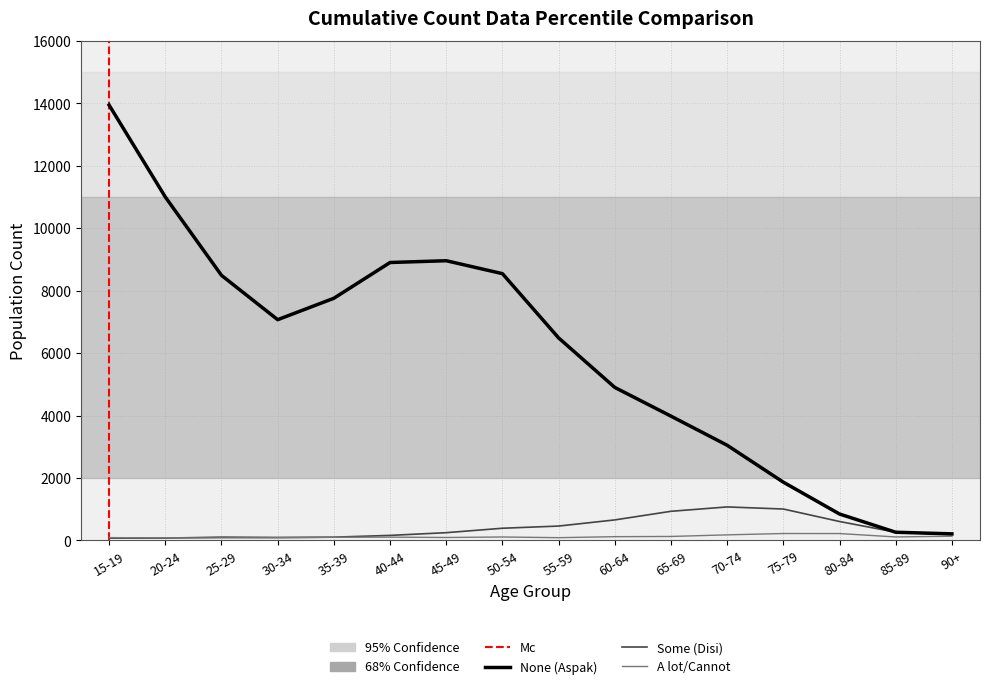

What is the sum of all Some values?

6404